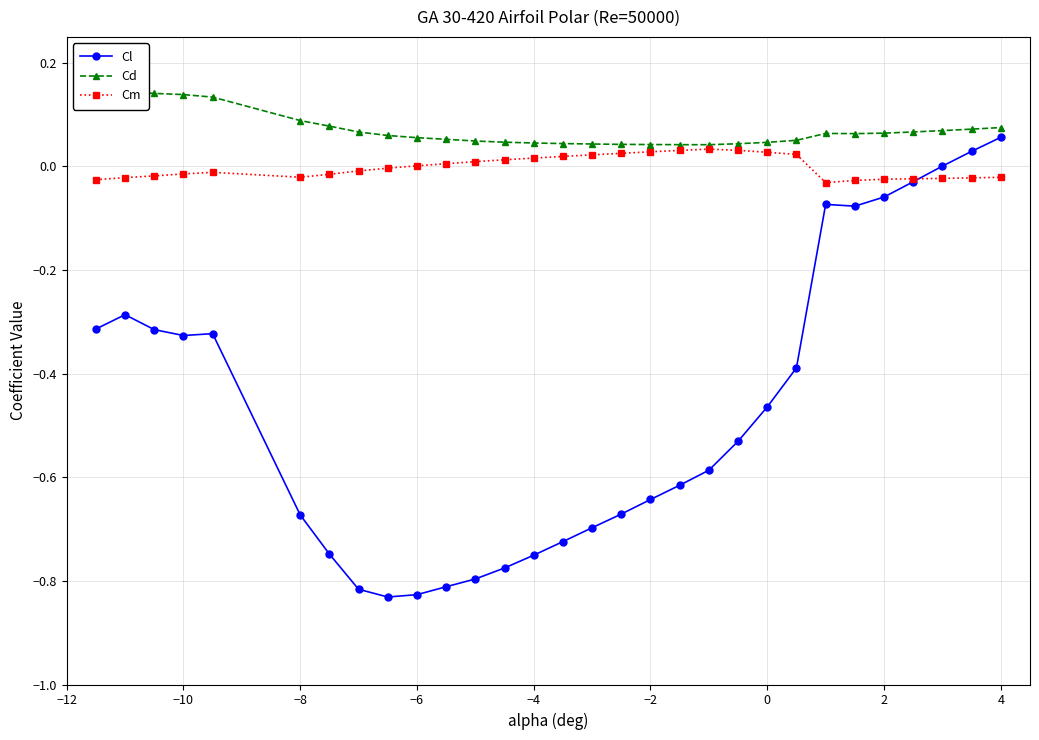

True or false: Cd and Cl cross at least once.

False